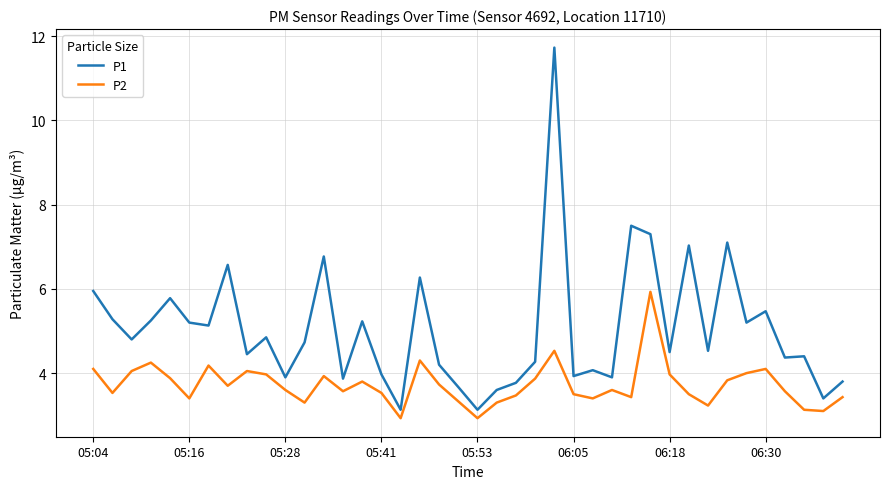

Does the chart have visible grid lines?

Yes